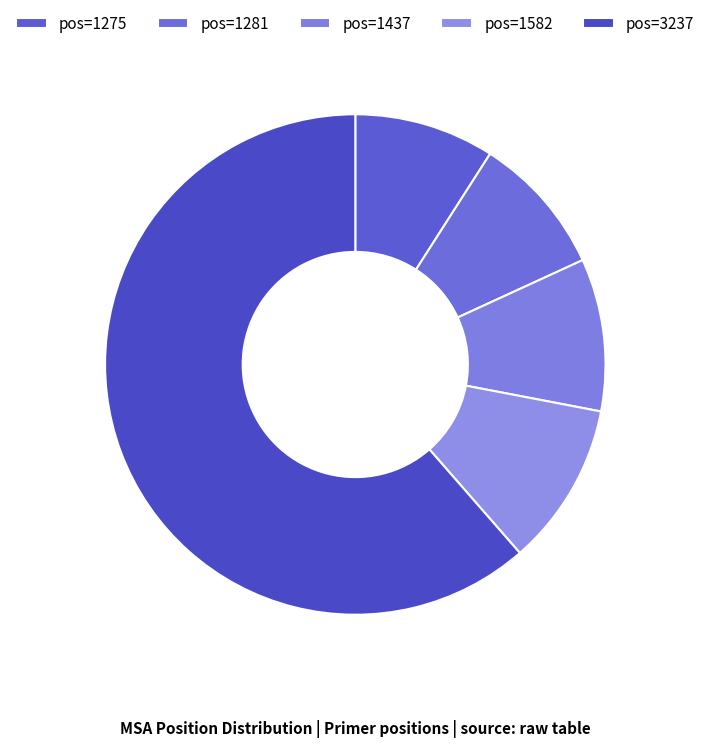

How many slices are in this pie chart?

5